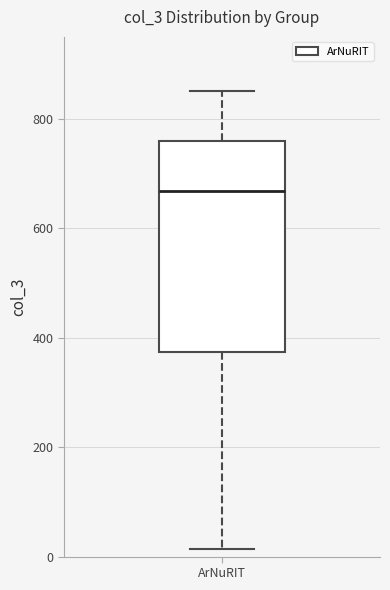

Read this box plot against the y-axis: the position of the median line, the range covered by the box, and the ends of both whiskers. The values are not printed on the chart, so give them approximately, as read against the axis.

median 660, box 380 to 760, whiskers 20 to 860